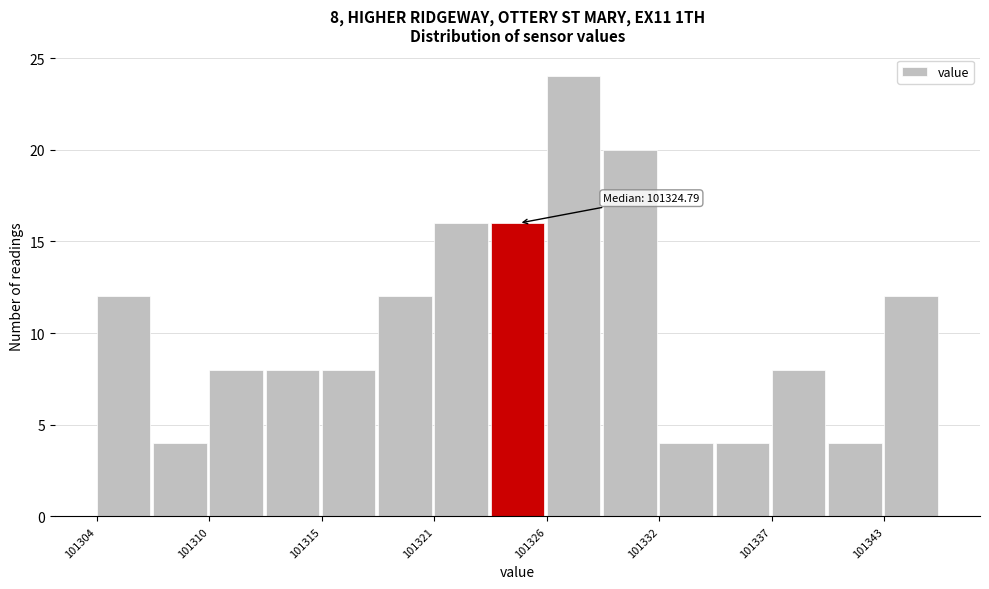

Read against the x-axis, roughly where is the centre of the tallest bar?

101328